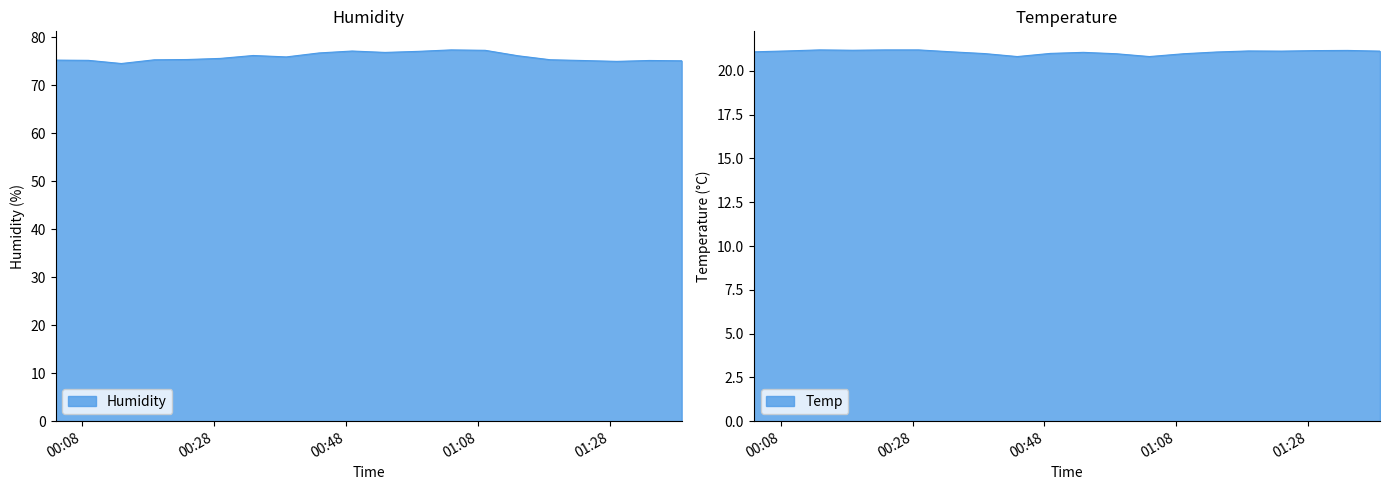

True or false: Temp has a value of 21.0 at 2022/07/28 01:09:07.

True